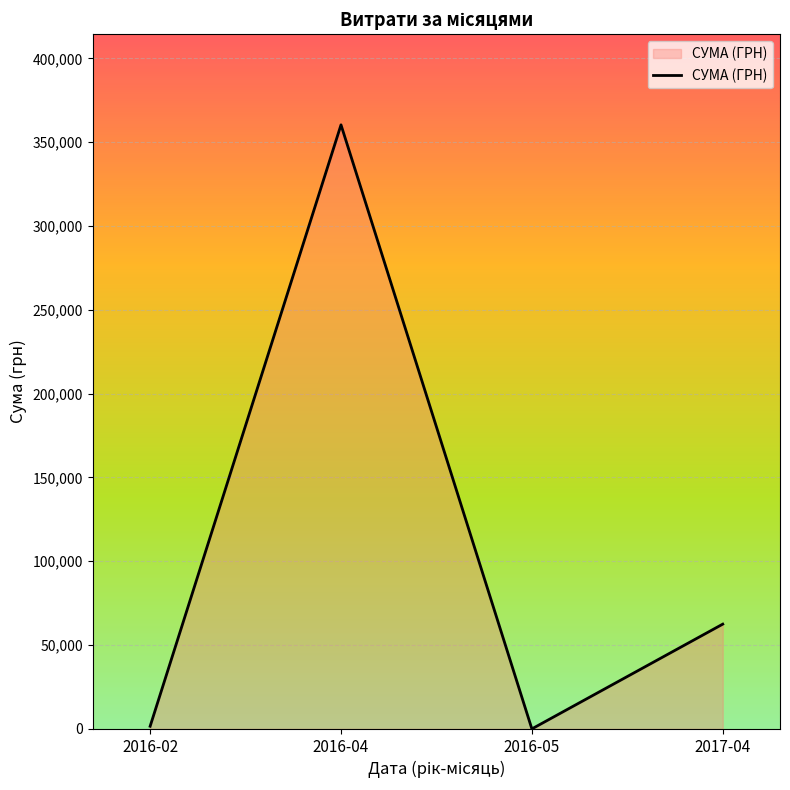

What position from the right is 2017-04?

1